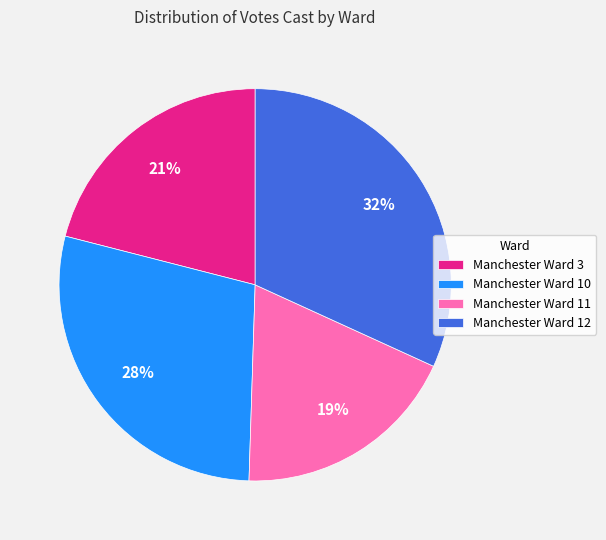

True or false: Manchester Ward 11 accounts for 6% of the total.

False